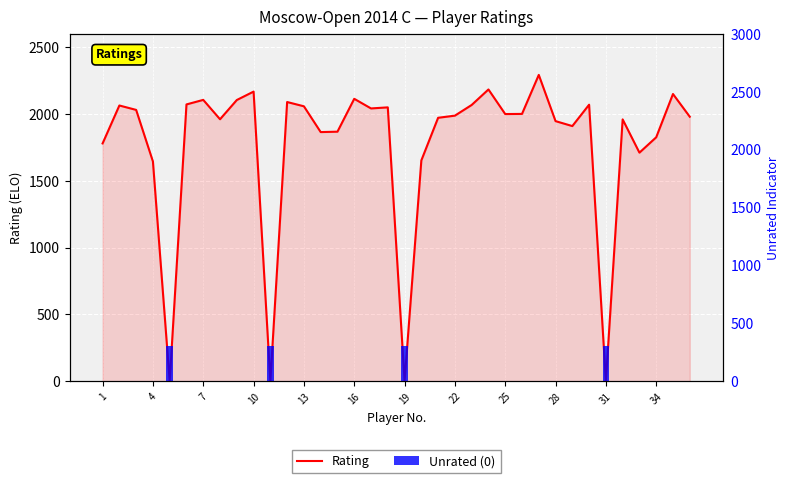

What is the total value across all series at 21?

1988